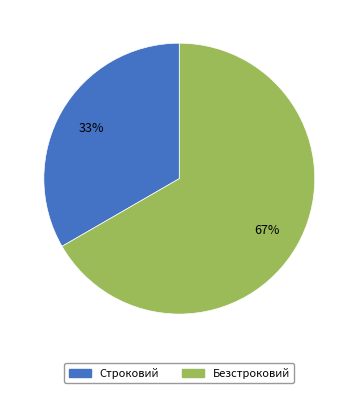

Combined, do Строковий and Безстроковий account for over 50%?

Yes